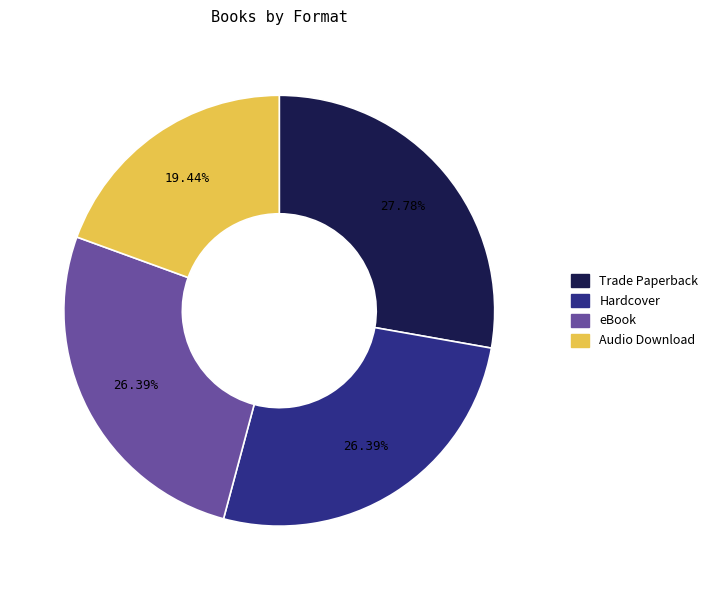

To the nearest percent, what is the difference between the largest and smallest slice percentages?

8%